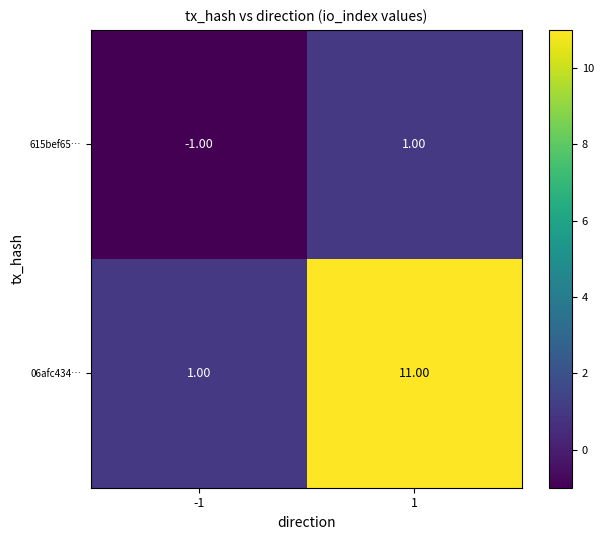

What is the sum of all 06afc434… values?

12